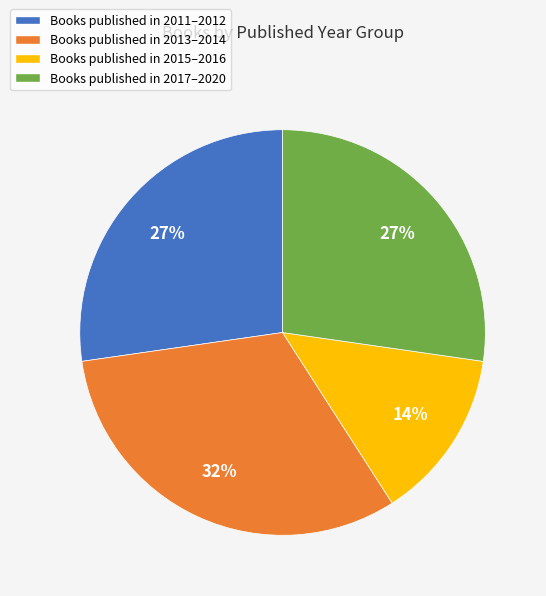

Is there any slice that represents more than half of the pie?

No